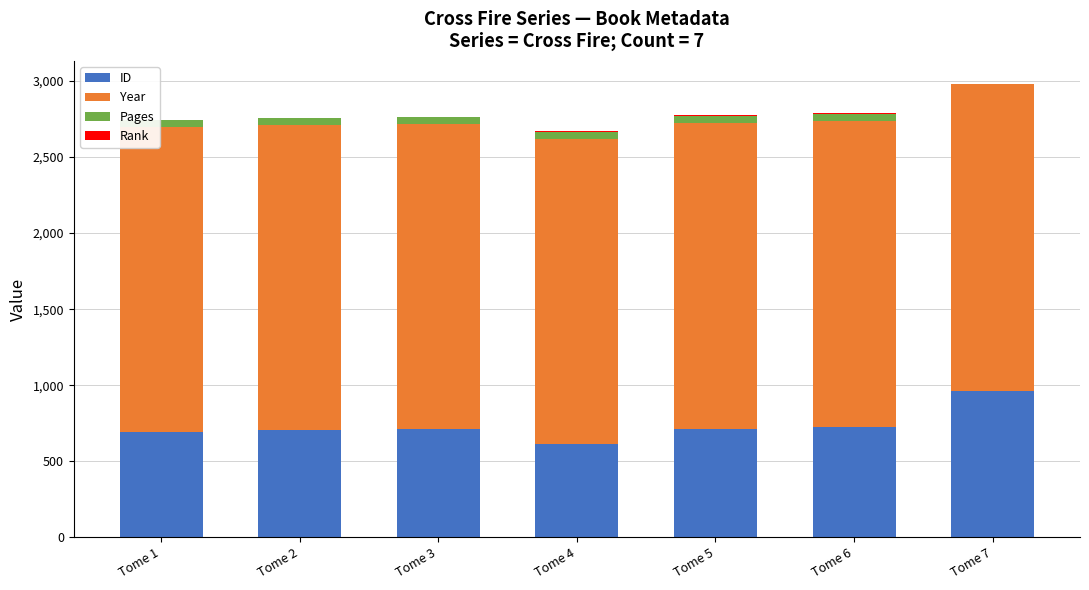

Which category has the highest value in the ID series?

Tome 7